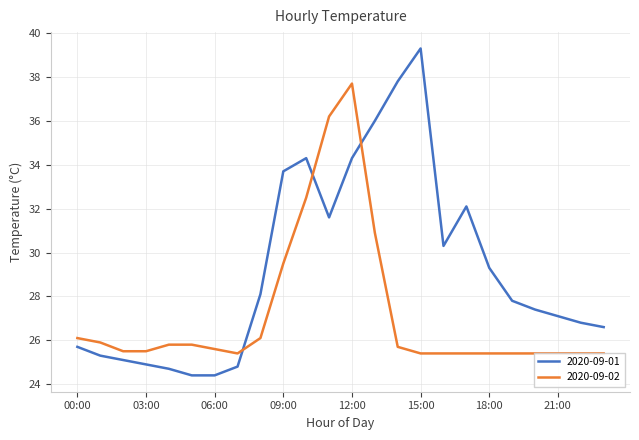

Reading left to right, extract all data points from this chart.

2020-09-01: 25.7	25.3	25.1	24.9	24.7	24.4	24.4	24.8	28.1	33.7	34.3	31.6	34.3	36.0	37.8	39.3	30.3	32.1	29.3	27.8	27.4	27.1	26.8	26.6
2020-09-02: 26.1	25.9	25.5	25.5	25.8	25.8	25.6	25.4	26.1	29.5	32.5	36.2	37.7	30.9	25.7	25.4	25.4	25.4	25.4	25.4	25.4	25.4	25.4	25.4